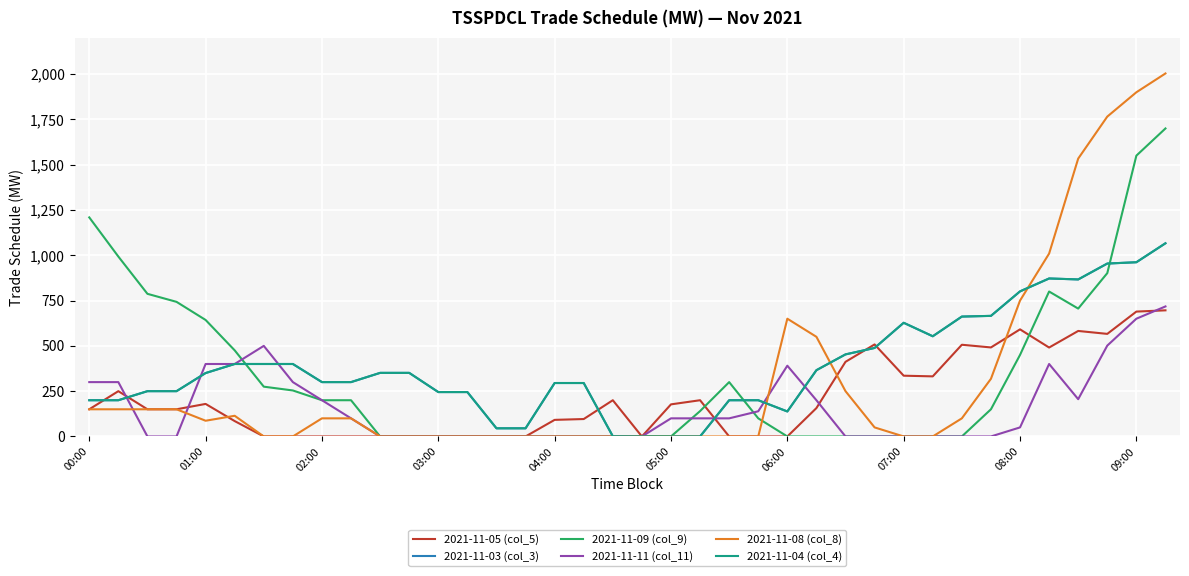

Is this an area chart (filled region under the line)?

No